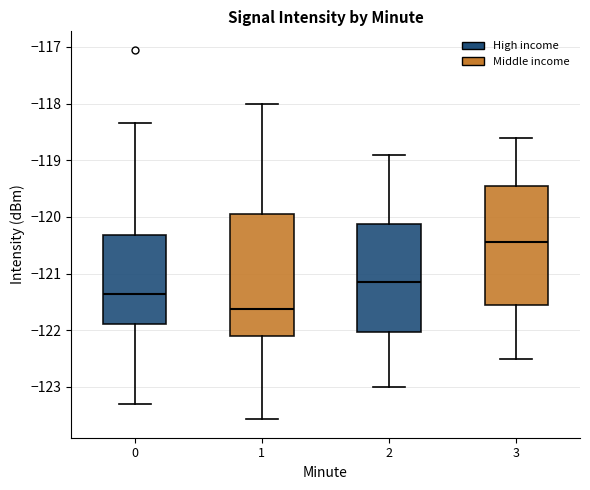

Where does the lower whisker of the box at x = 1 end on the y-axis? The values are not printed on the chart, so give them approximately, as read against the axis.

-123.6